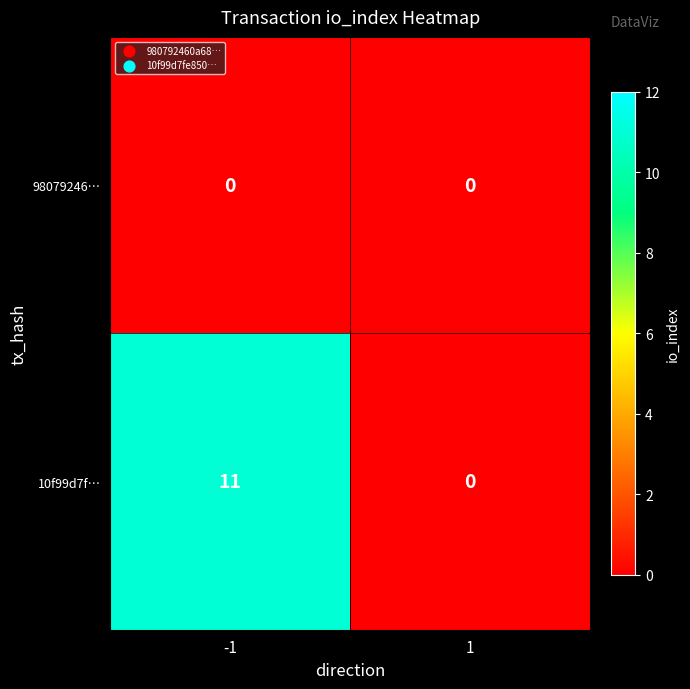

How many positive values does the 10f99d7f… series have?

1